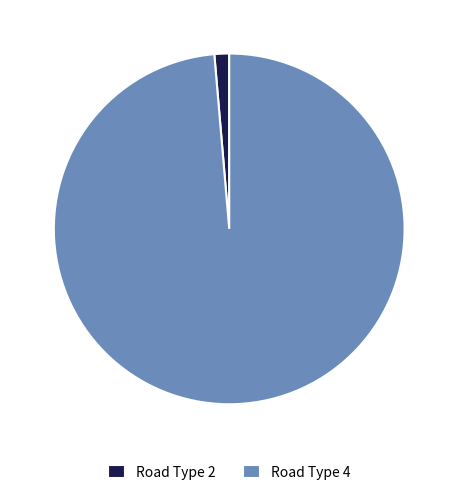

Which slice is the largest?

Road Type 4